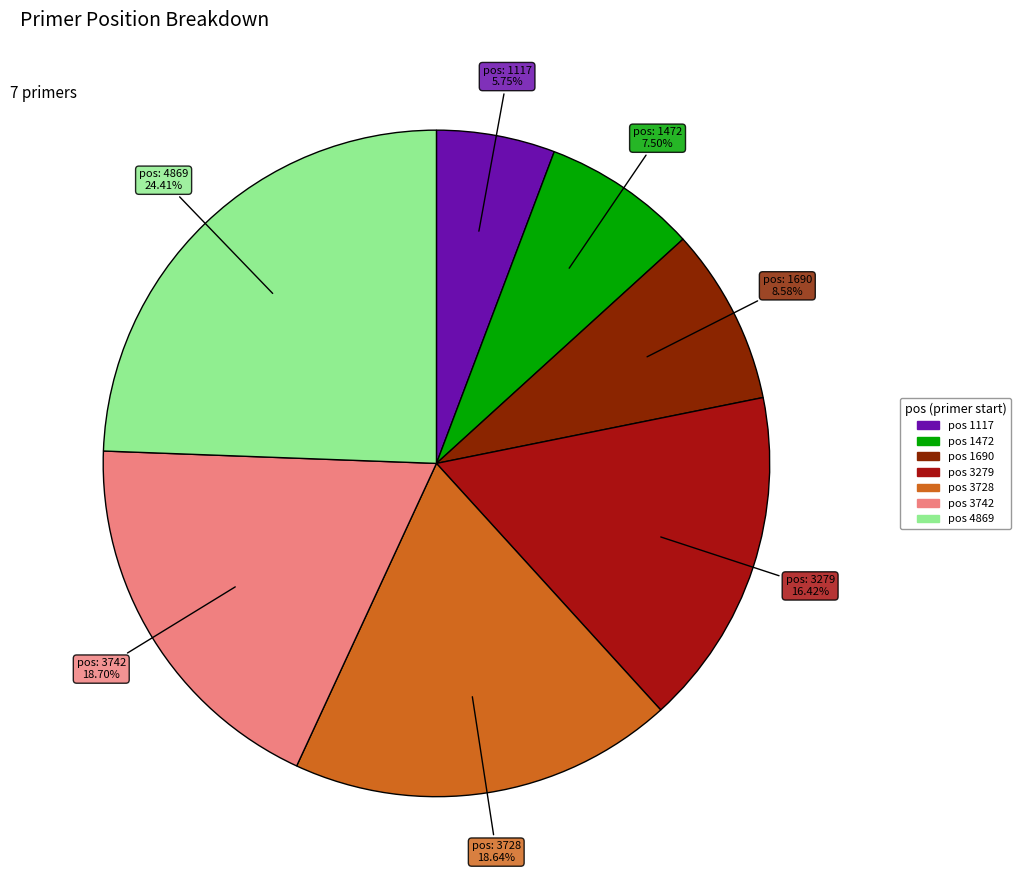

Count the number of slices in the pie.

7